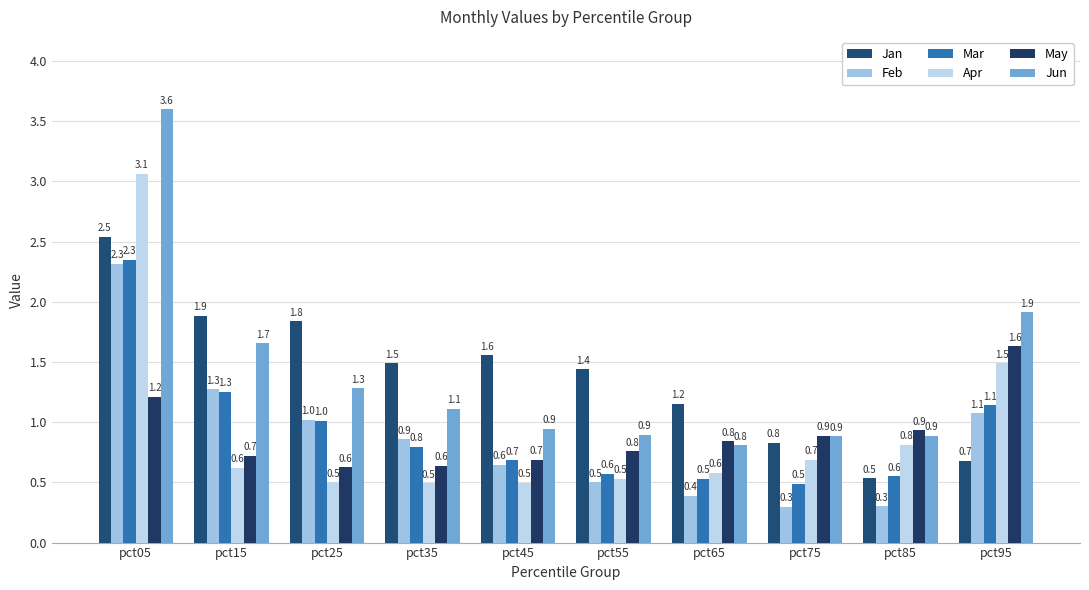

What is the greatest value displayed?

3.6